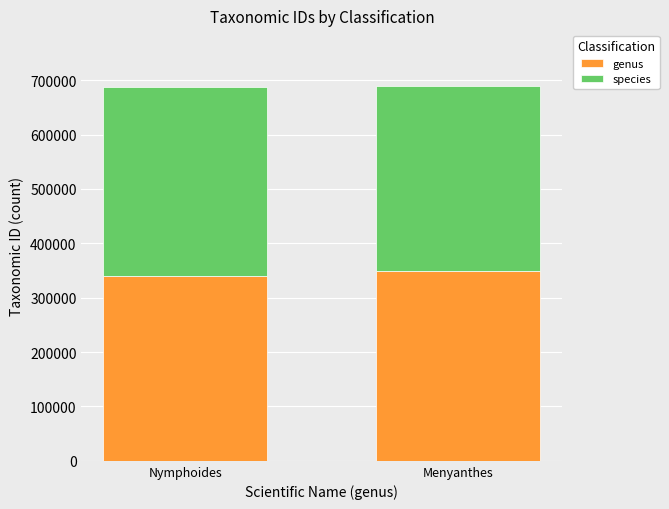

Count the number of categories in the chart.

2